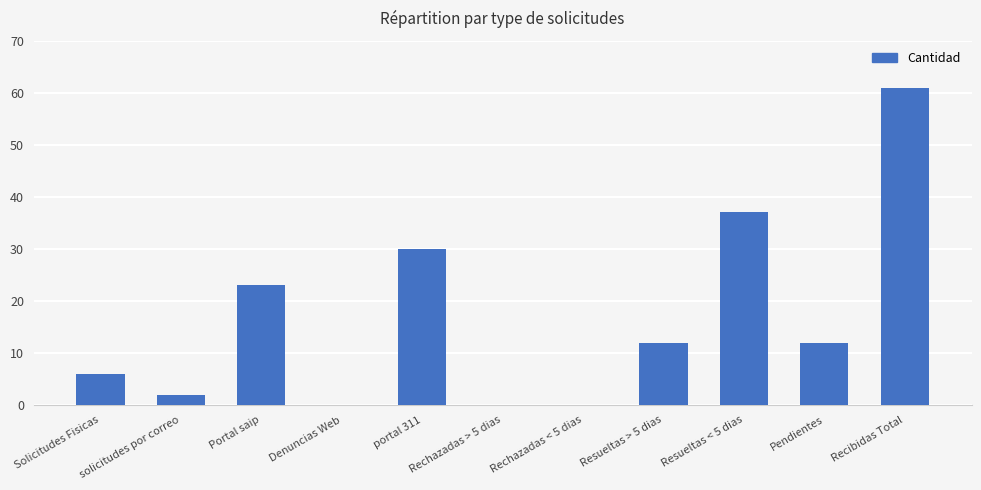

What is the sum of all values?

183